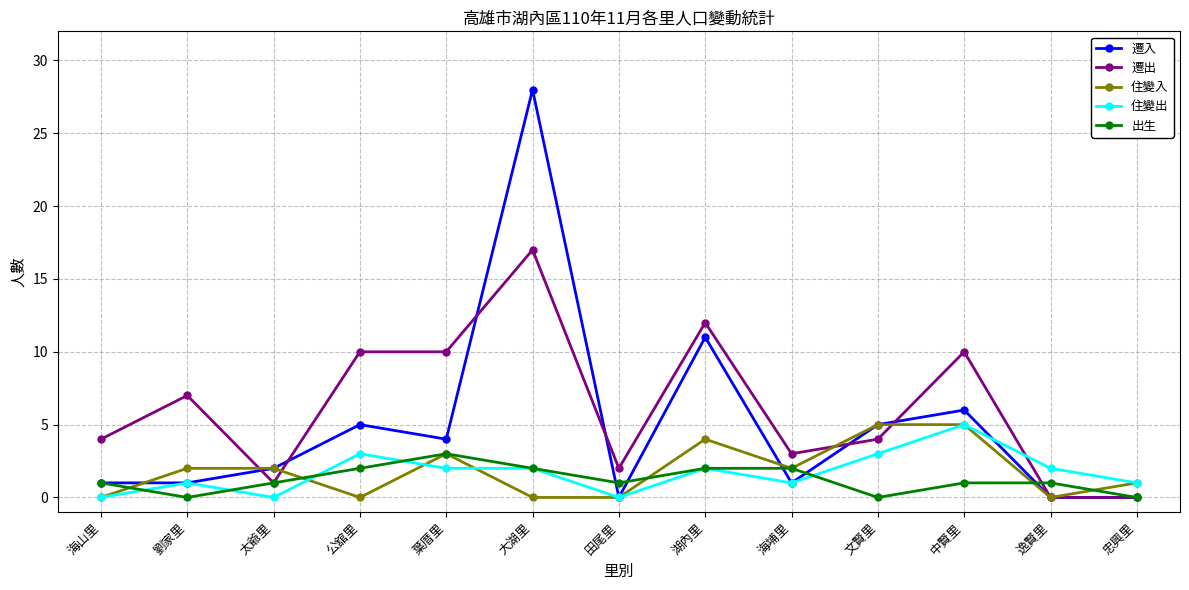

Between 文賢里 and 中賢里, which series saw the biggest shift?

遷出